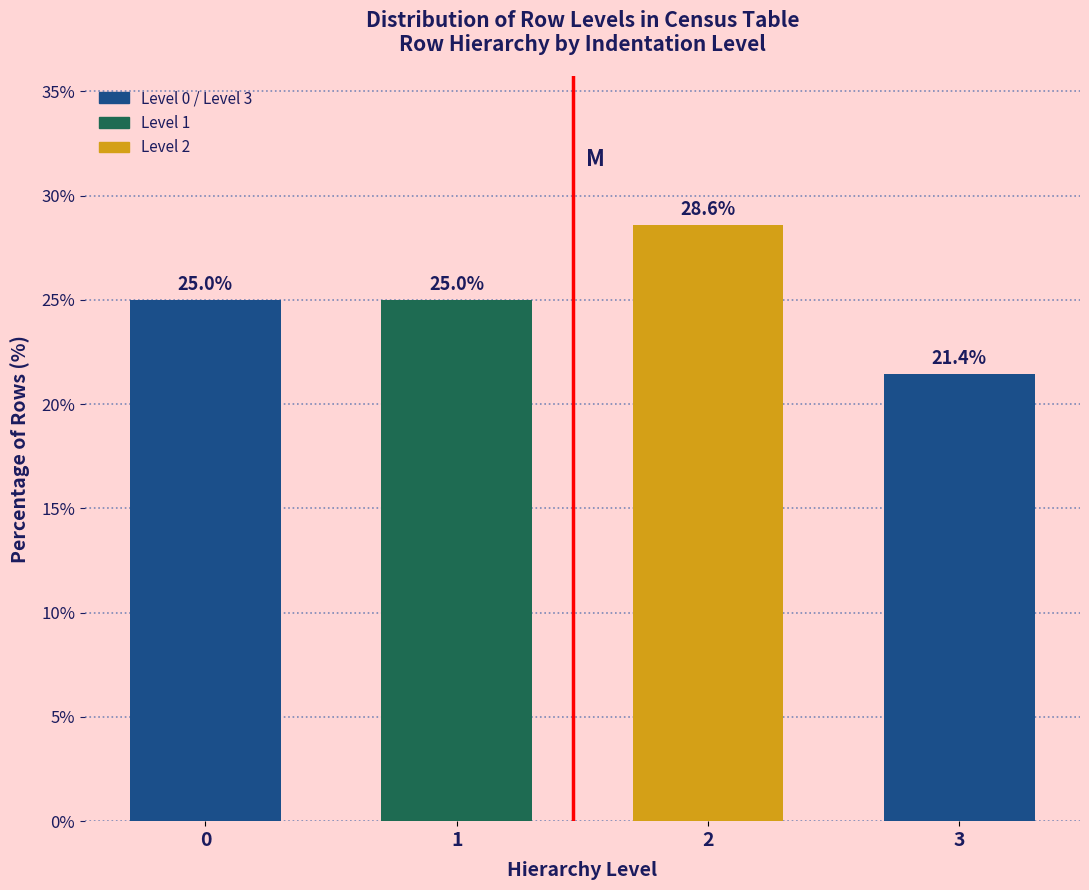

Reading left to right, transcribe all the data shown in this chart.

25.0	25.0	28.6	21.4